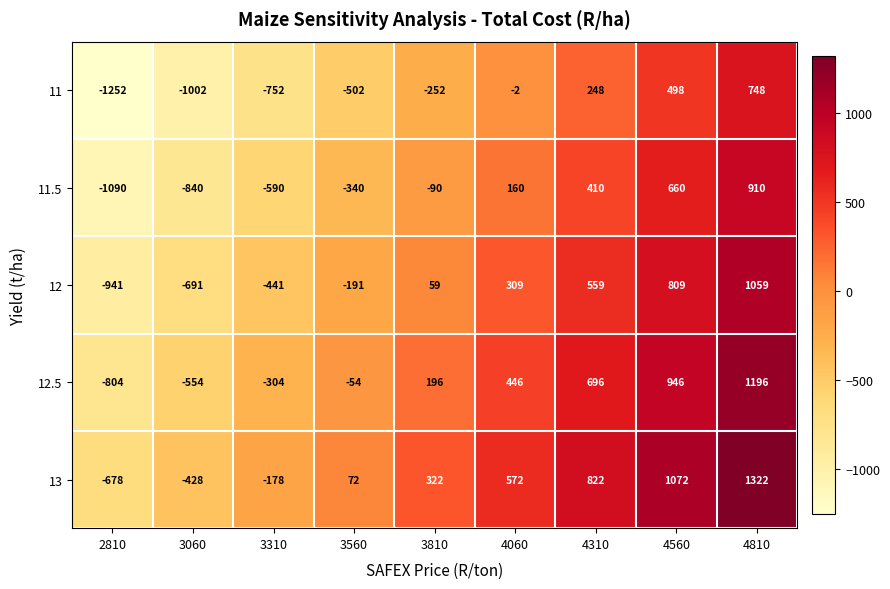

What is the greatest value displayed?

1322